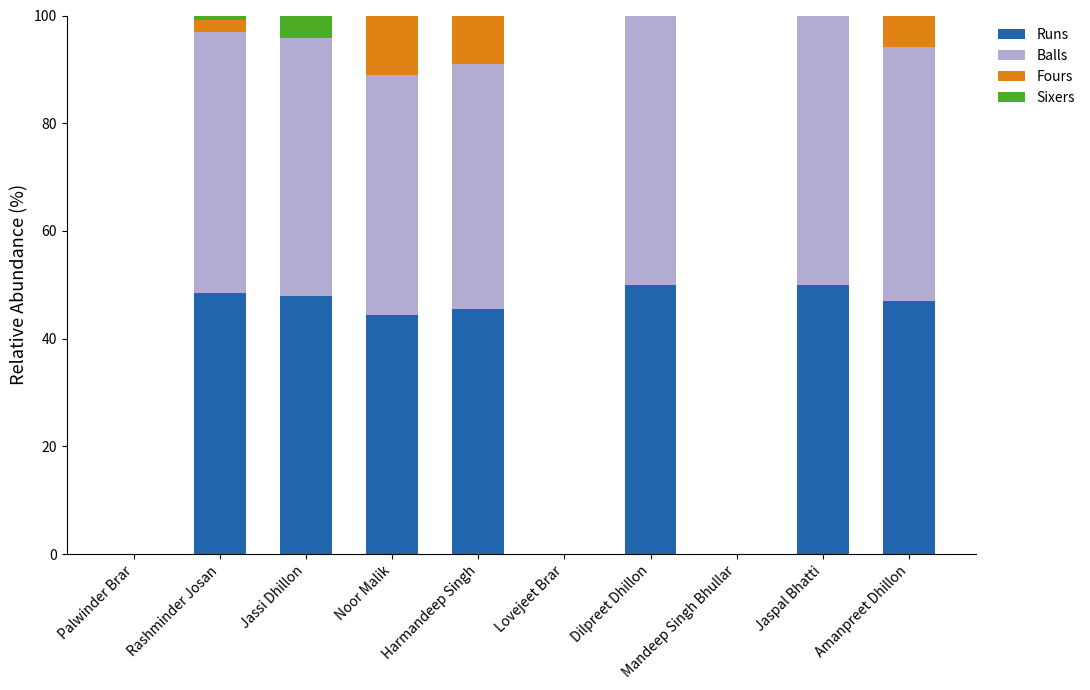

What is the total value across all series at Amanpreet Dhillon?

100.0